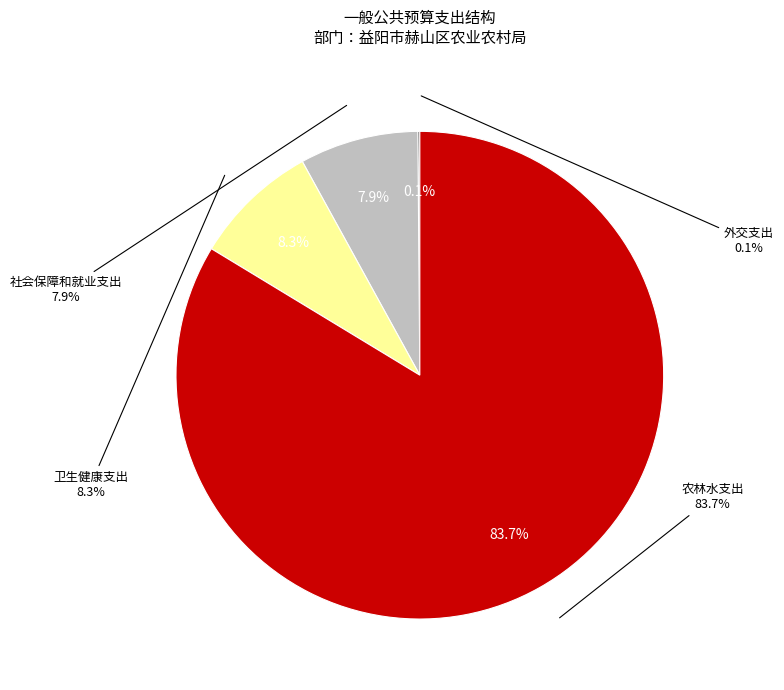

Is there a majority slice in this chart?

Yes